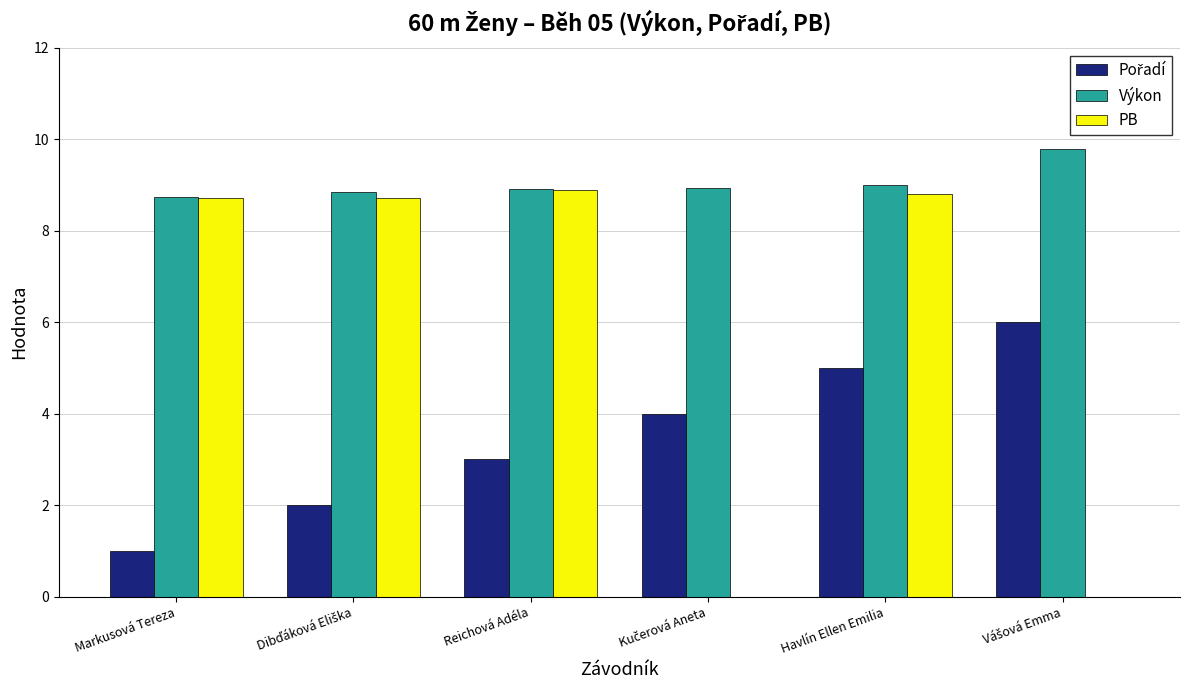

What is the sum of all PB values?

35.1